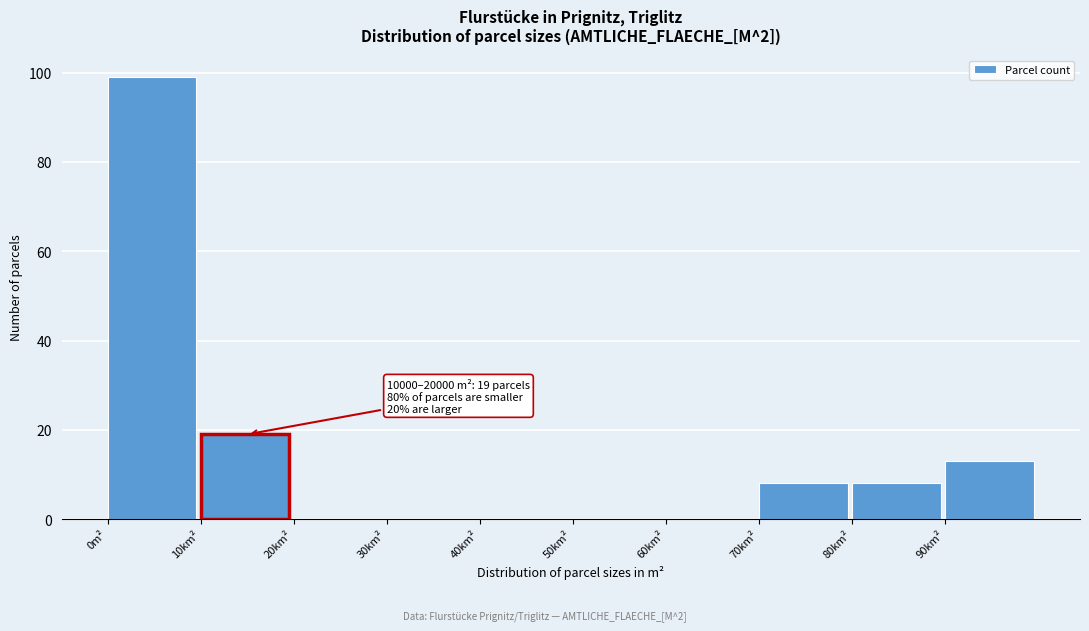

Reading left to right, extract all data points from this chart.

0m²=99	10km²=19	20km²=0	30km²=0	40km²=0	50km²=0	60km²=0	70km²=8	80km²=8	90km²=13